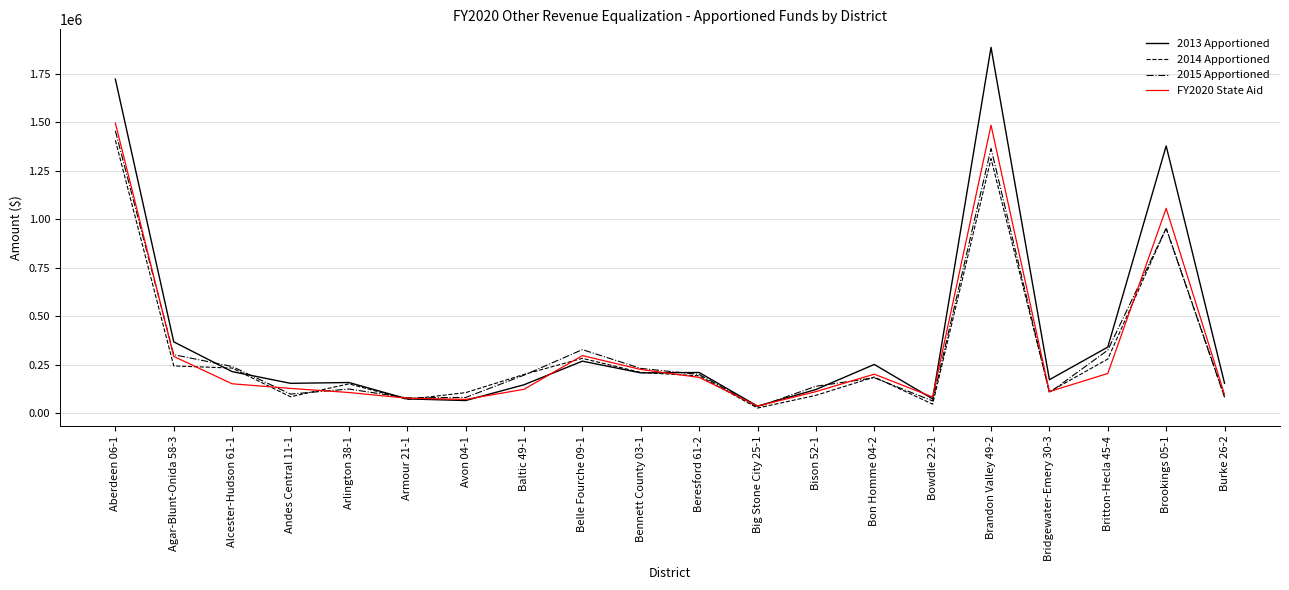

Which series has the largest range (max minus min)?

2013 Apportioned